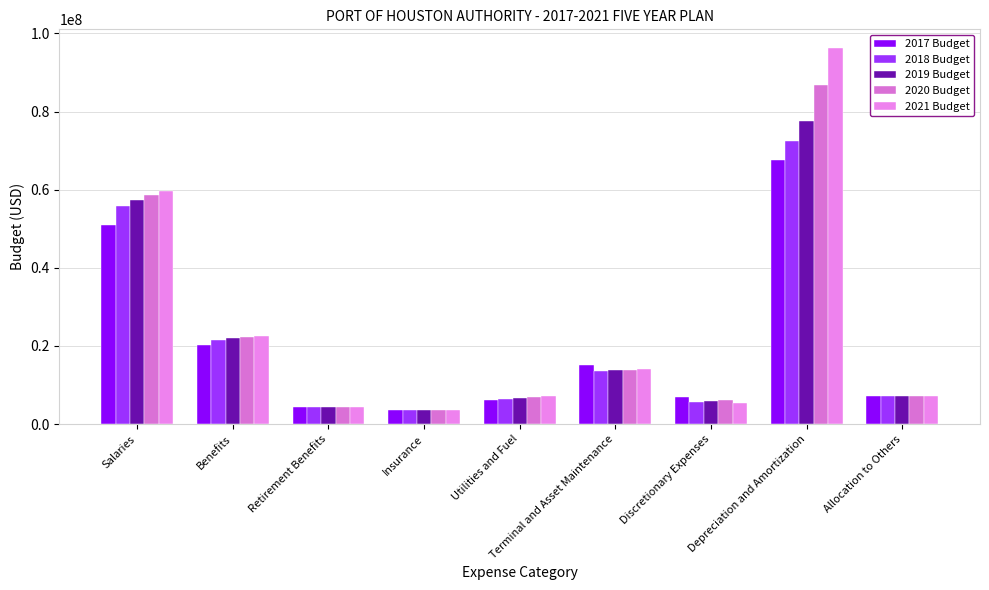

At how many categories does at least one series exceed 29672622?

2